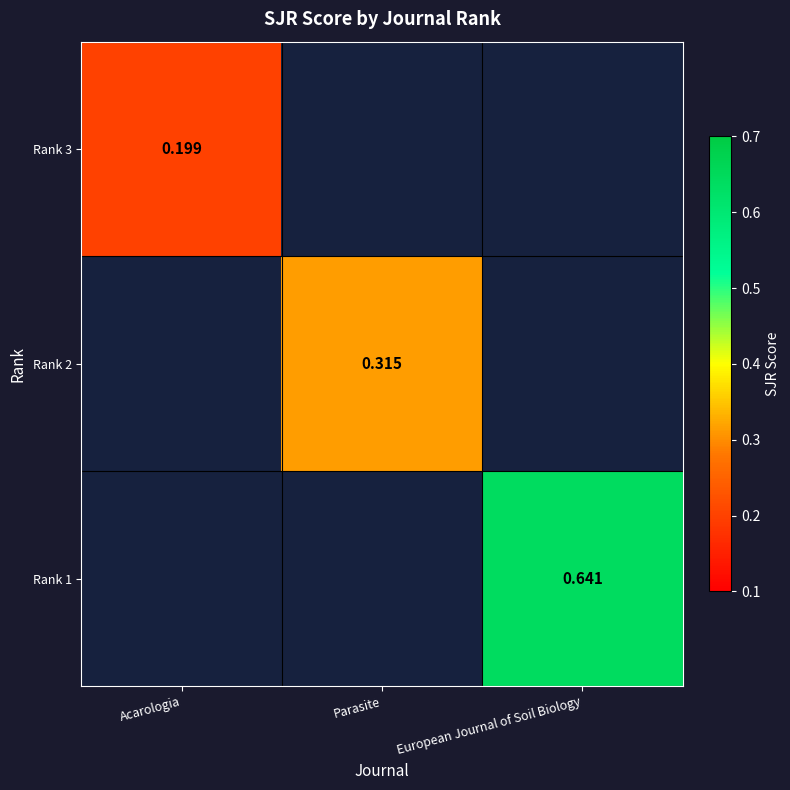

Count the number of categories in the chart.

3